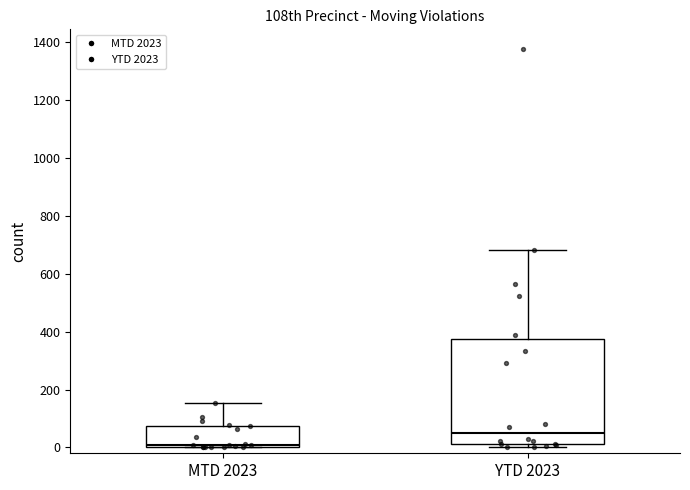

Comparing the boxes themselves (not the whiskers), which one is the tallest?

YTD 2023